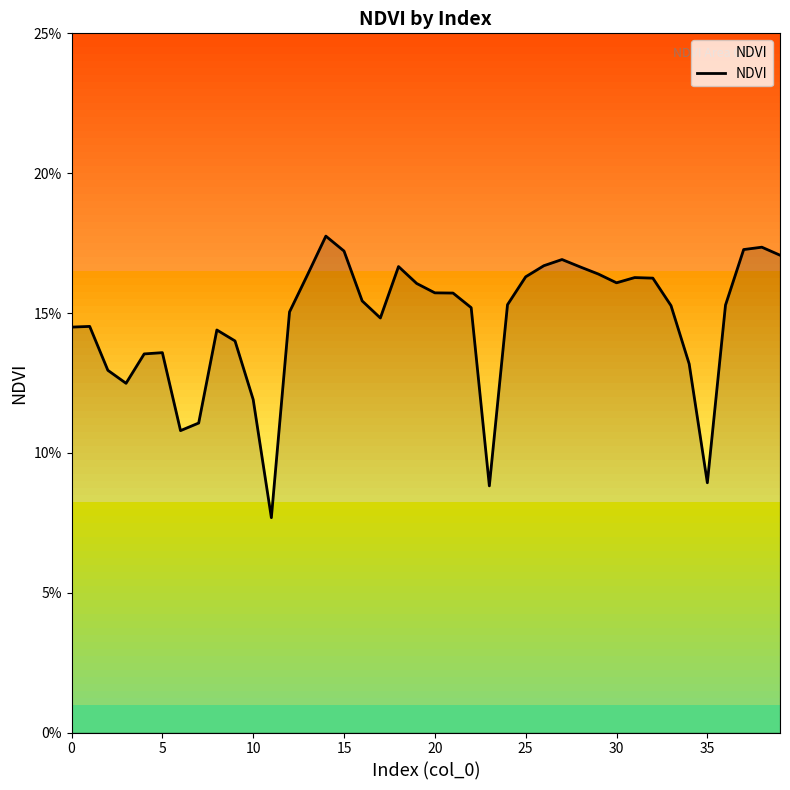

What is the value of the 28th point from the left?

0.2